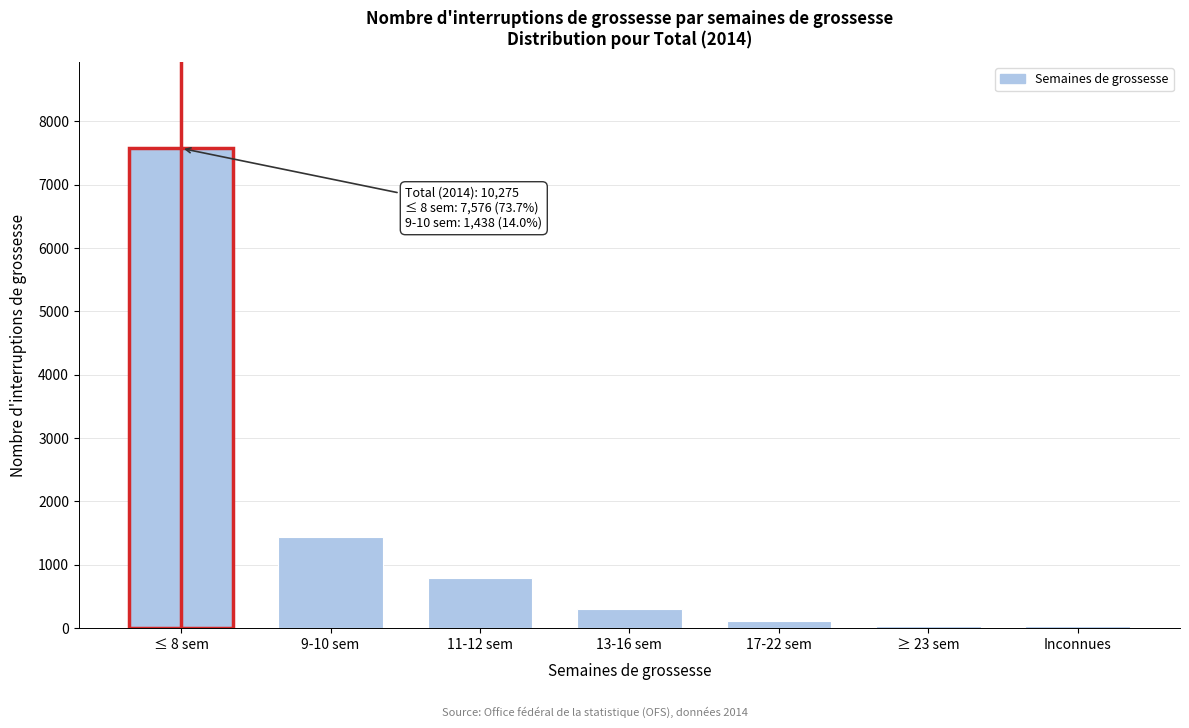

What is the sum of all values?

10275